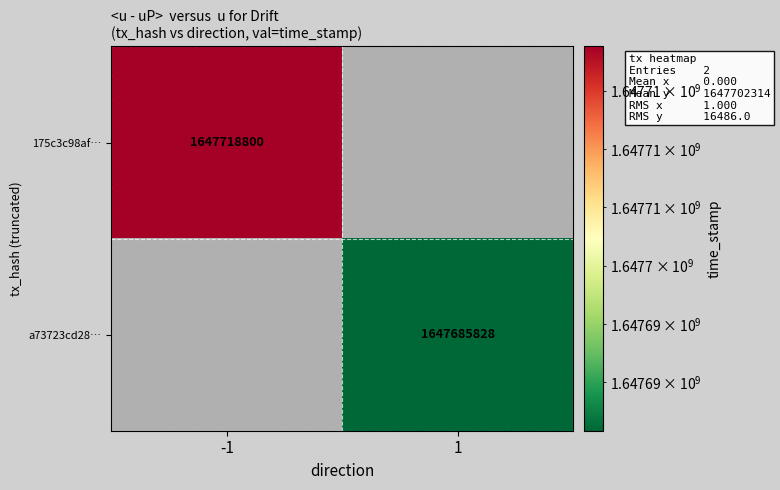

What is the greatest value displayed?

1647718800.0